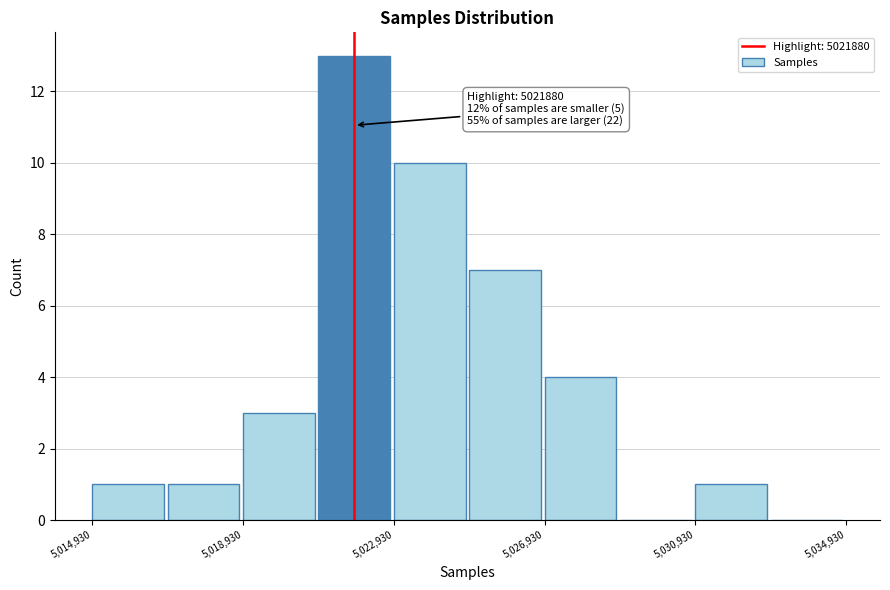

Over which range of the x-axis is the bar tallest?

5021000 to 5023000